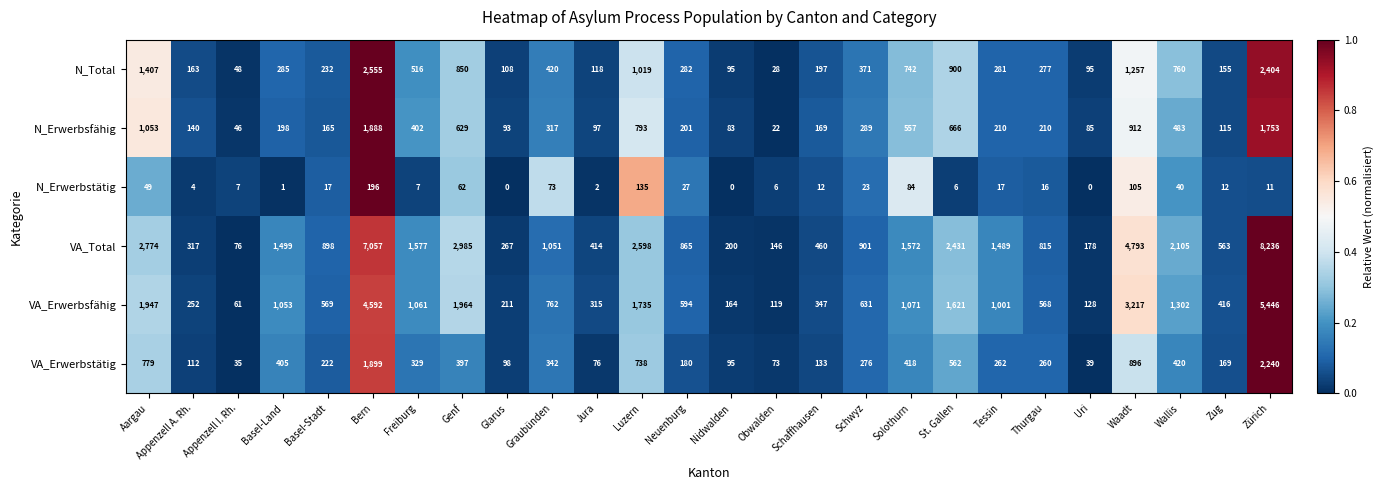

Which series has the widest spread of values?

VA_Total